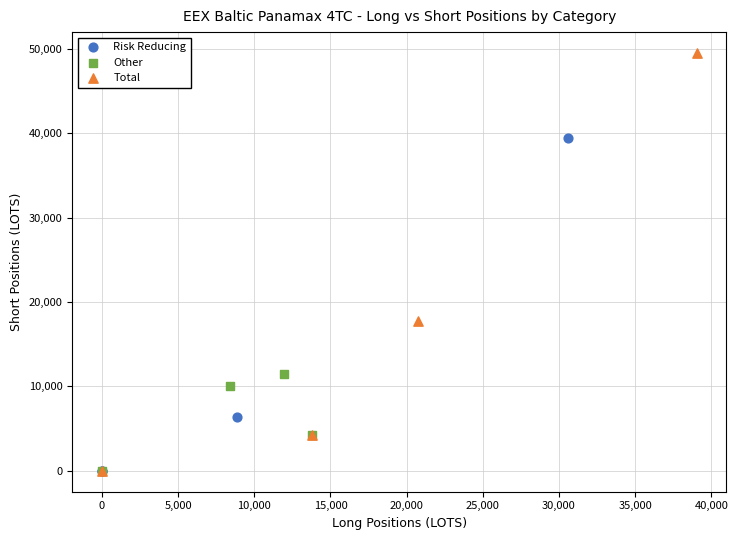

What are all the series names shown in the legend?

Risk Reducing, Other, Total